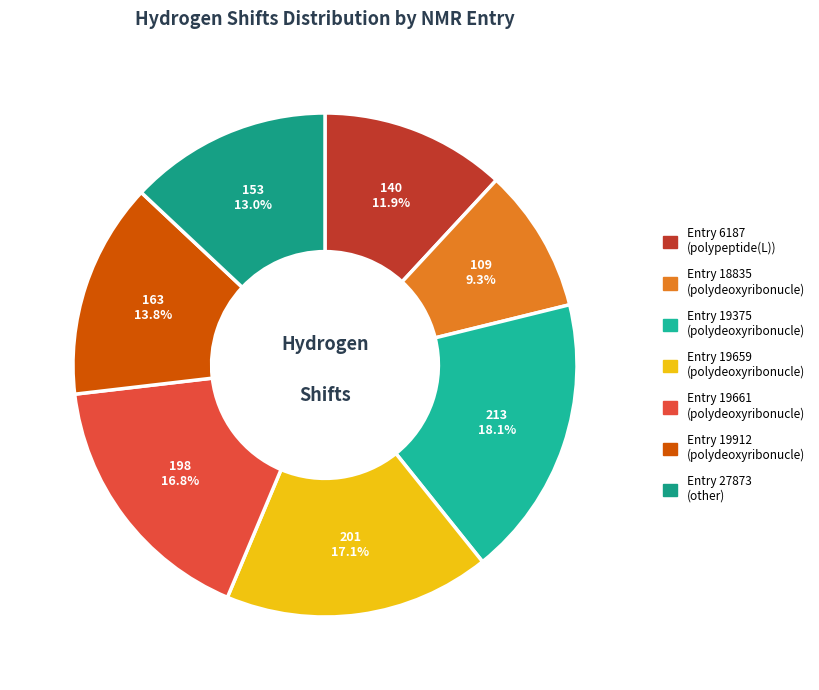

Which category has the biggest portion of the pie?

19375